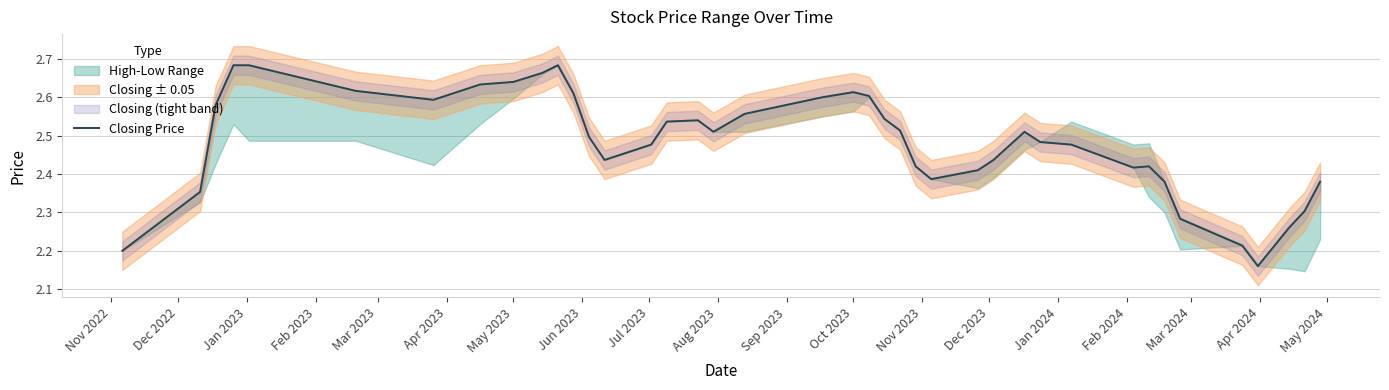

How many points are lower than both their immediate neighbors (excluding endpoints)?

6